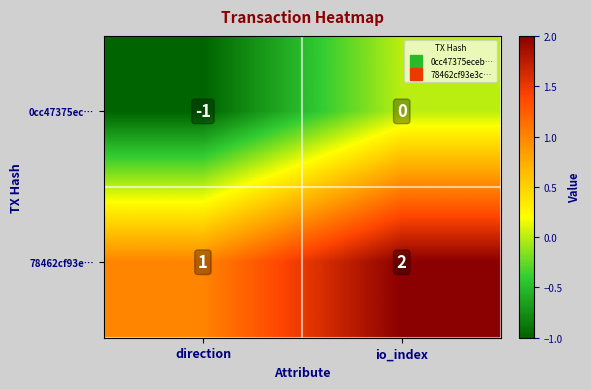

Rank the series at direction from highest to lowest value.

78462cf93e…, 0cc47375ec…